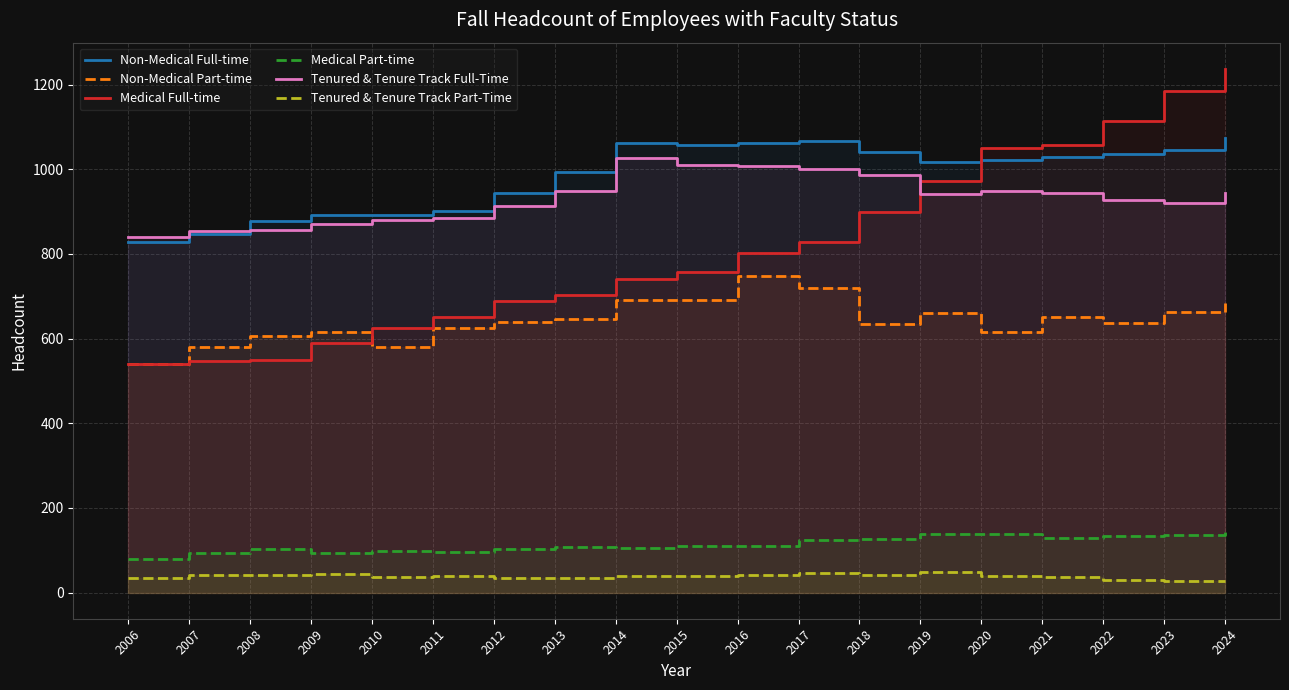

At 2009, list the series in order from largest to smallest.

Non-Medical Full-time, Tenured & Tenure Track Full-Time, Non-Medical Part-time, Medical Full-time, Medical Part-time, Tenured & Tenure Track Part-Time